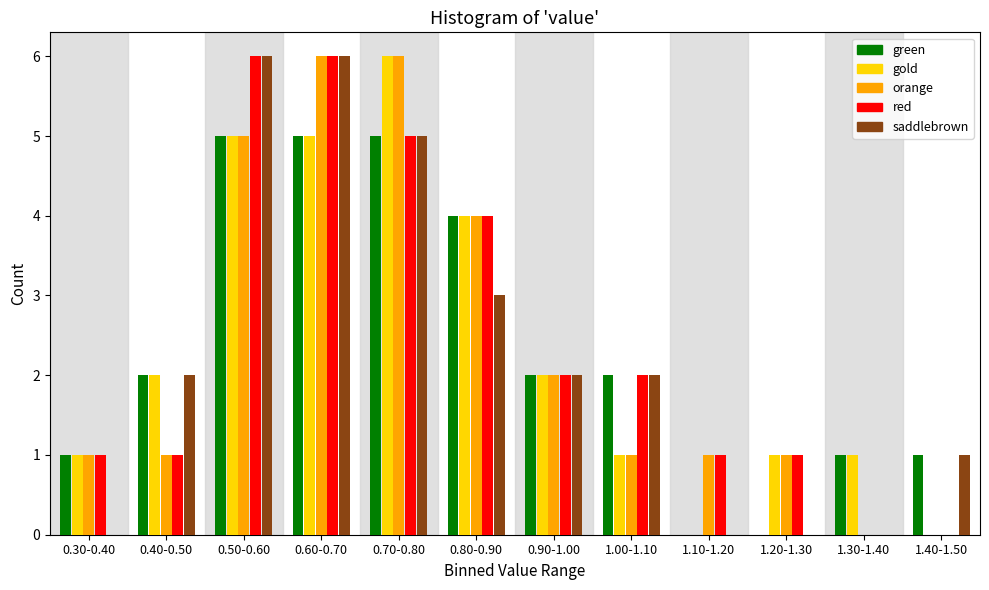

What is the greatest value displayed?

6